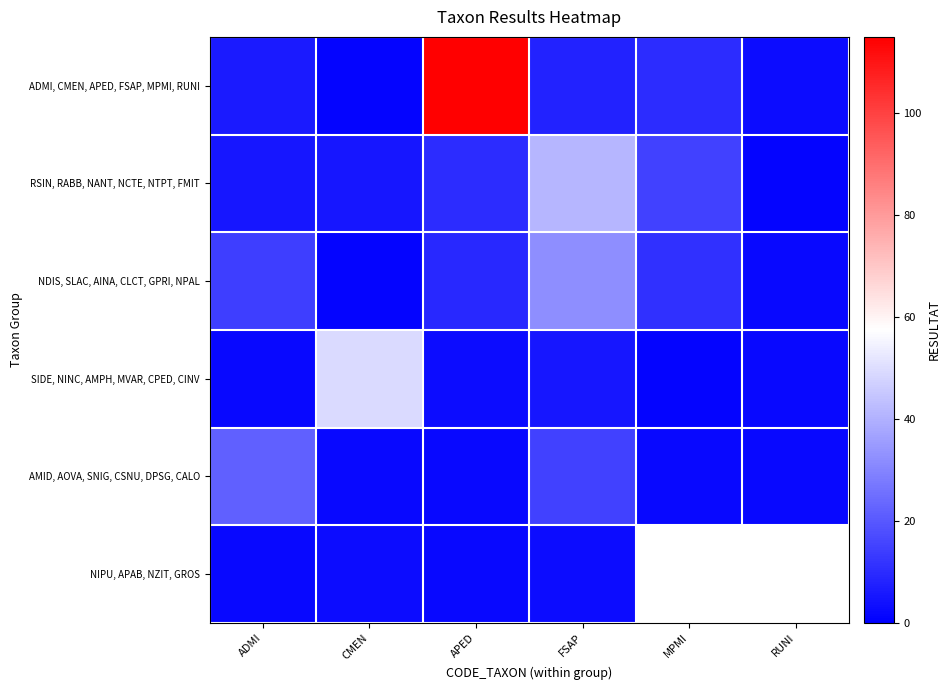

What is the difference between the highest and lowest values at FSAP?

38.0